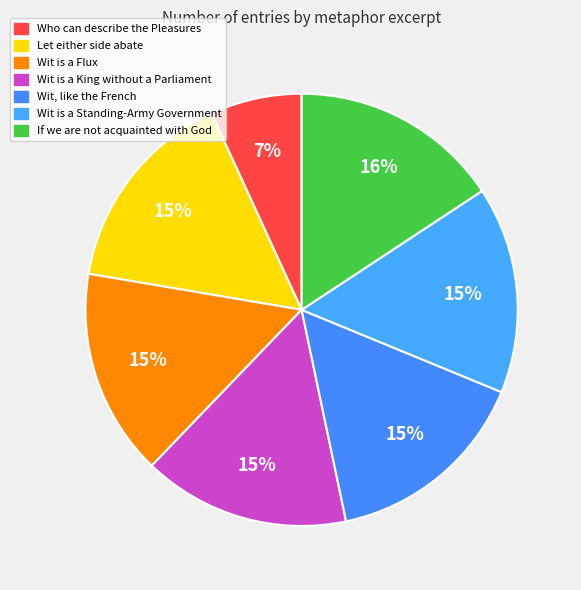

How many segments does this pie chart have?

7